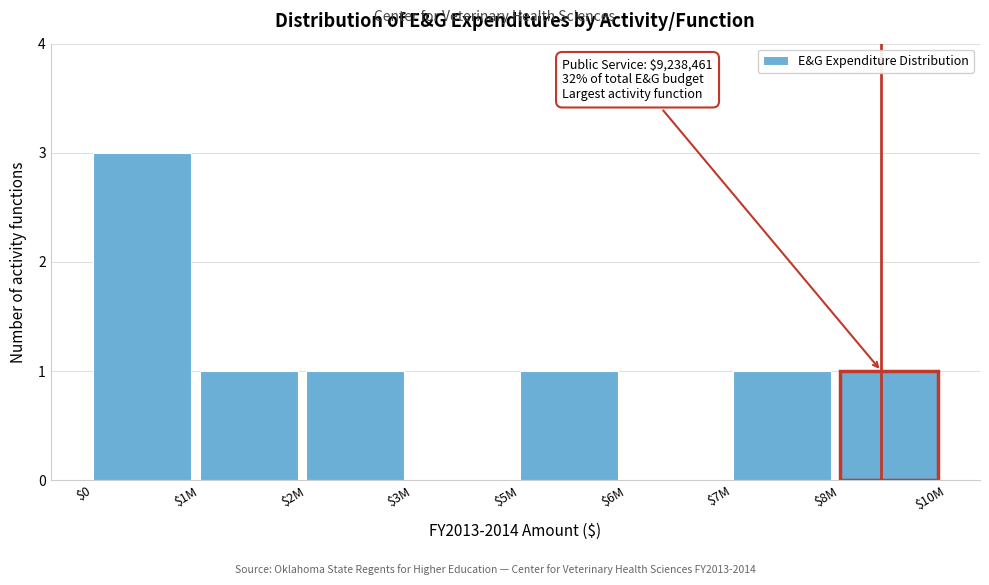

What is the sum of all values?

8